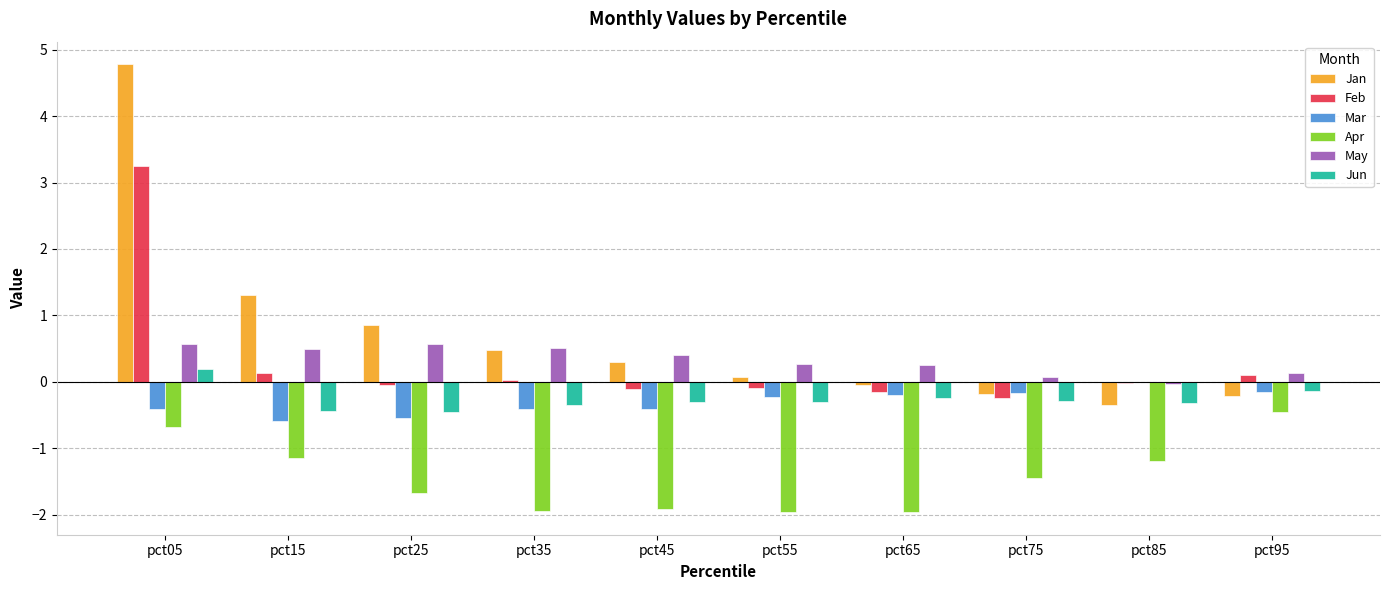

How many categories are shown in the chart?

10